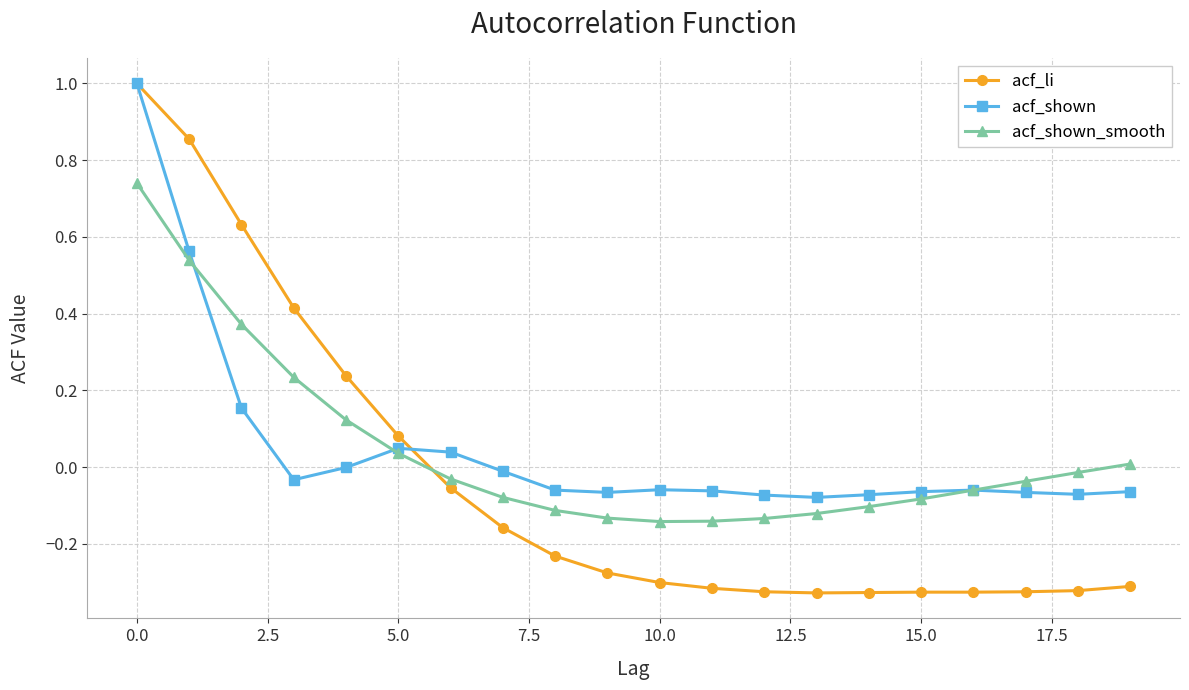

True or false: acf_shown has more than 1 points higher than both neighbors.

True